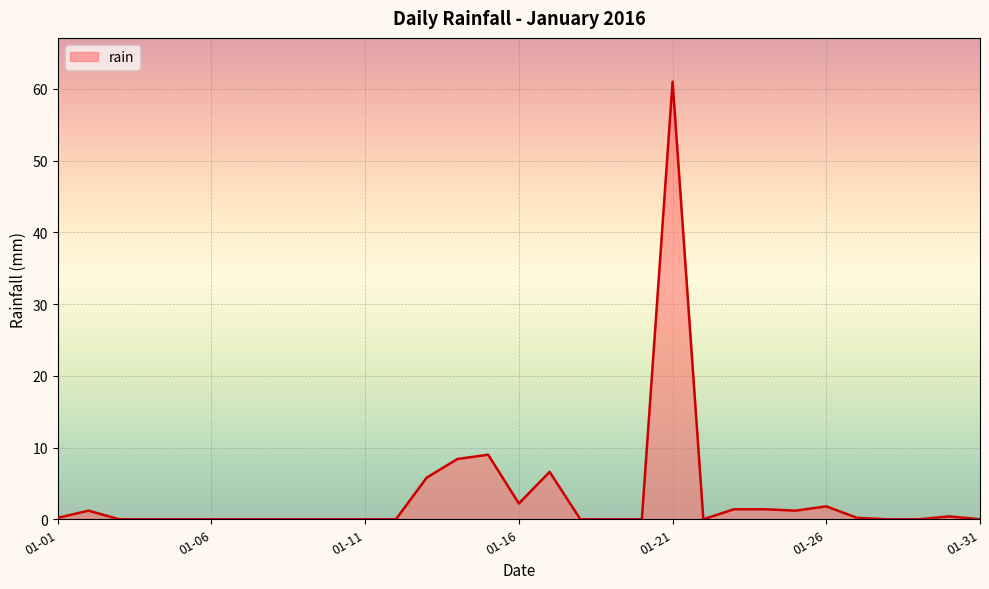

What is the difference between the maximum and minimum values?

61.0